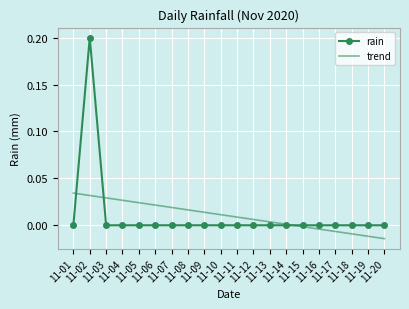

How many values in the trend series are below 0?

6